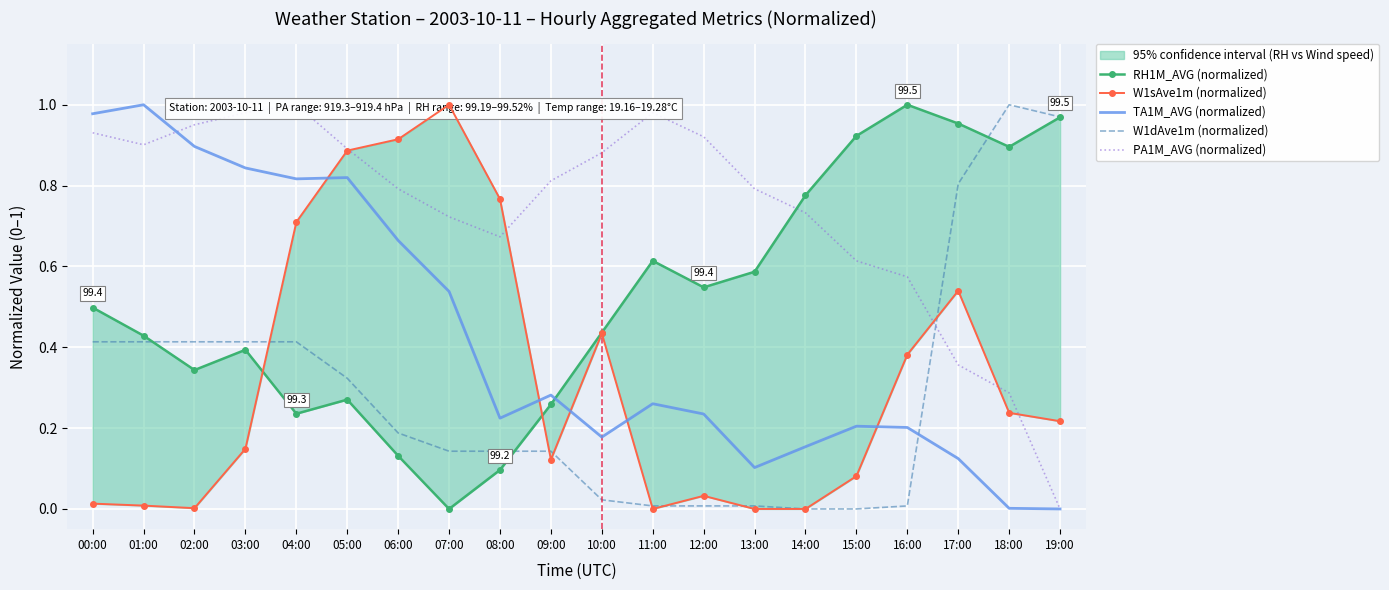

List the labels in order of W1sAve1m (normalized) value, smallest first.

11:00, 13:00, 14:00, 02:00, 01:00, 00:00, 12:00, 15:00, 09:00, 03:00, 19:00, 18:00, 16:00, 10:00, 17:00, 04:00, 08:00, 05:00, 06:00, 07:00